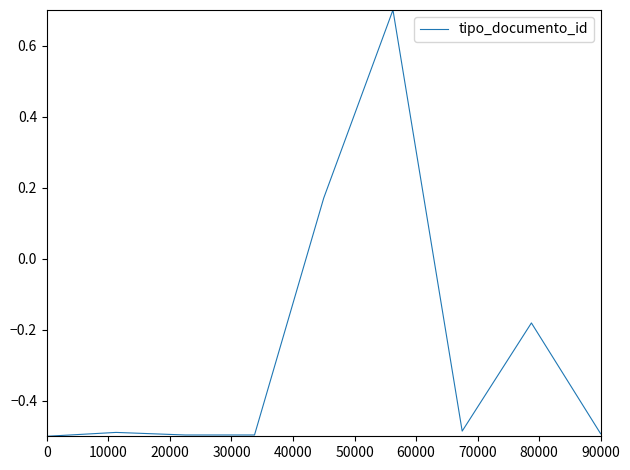

What is the greatest value displayed?

0.7